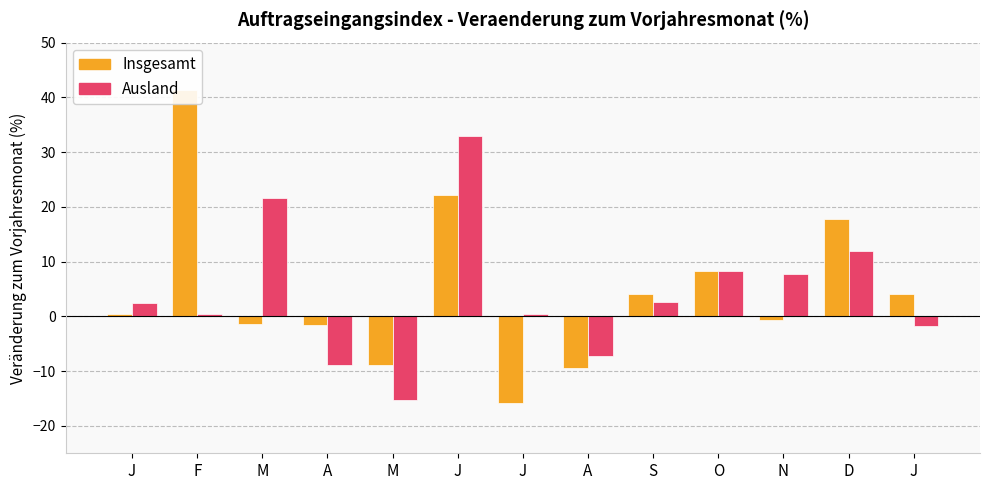

Between J and O, which is larger?

O